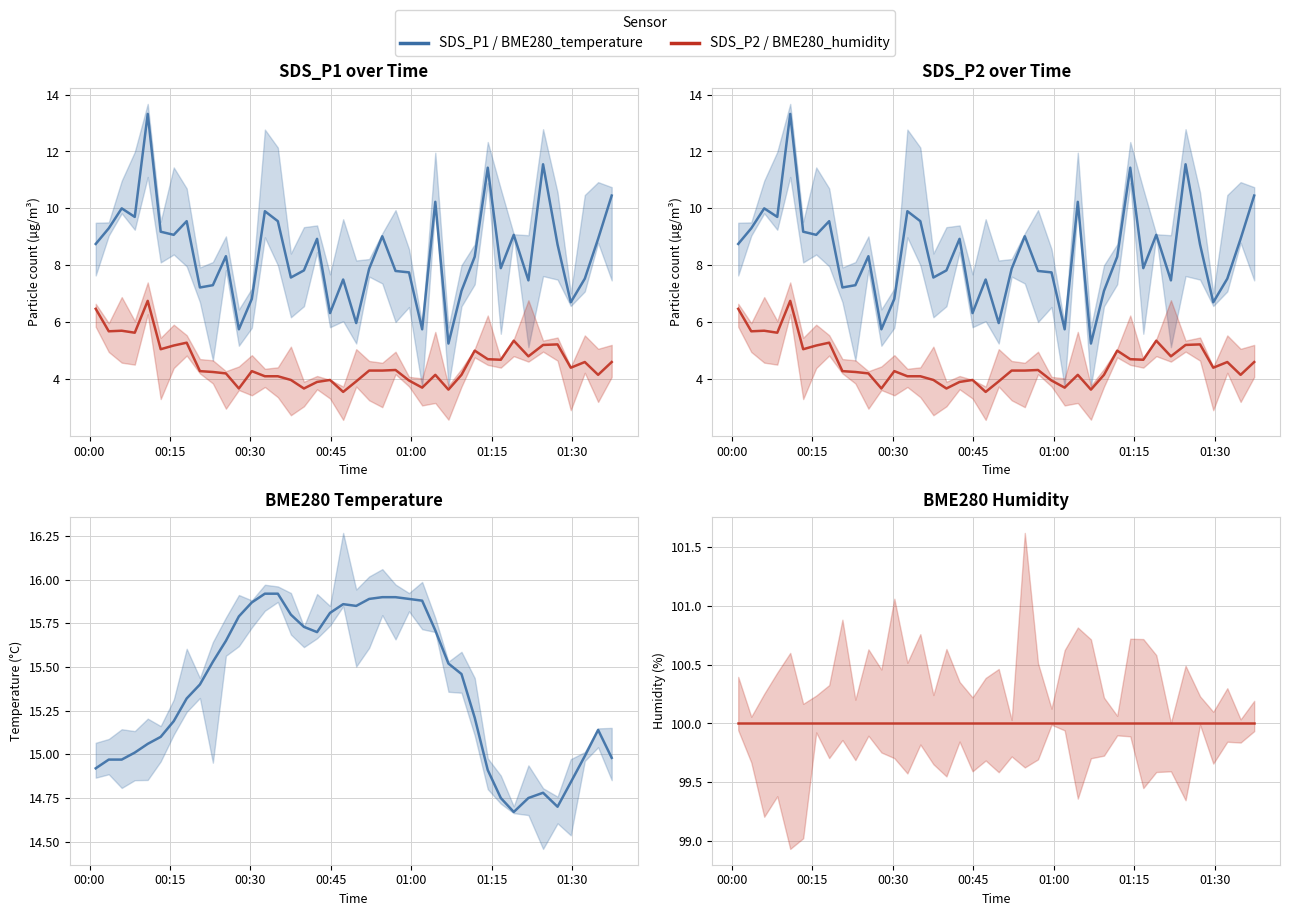

What is the difference between the maximum and second lowest values in the BME280_temperature series?

1.2